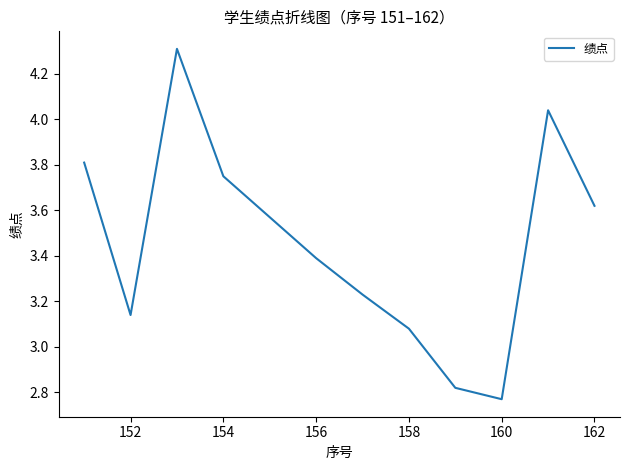

What is the maximum value shown in the chart?

4.3